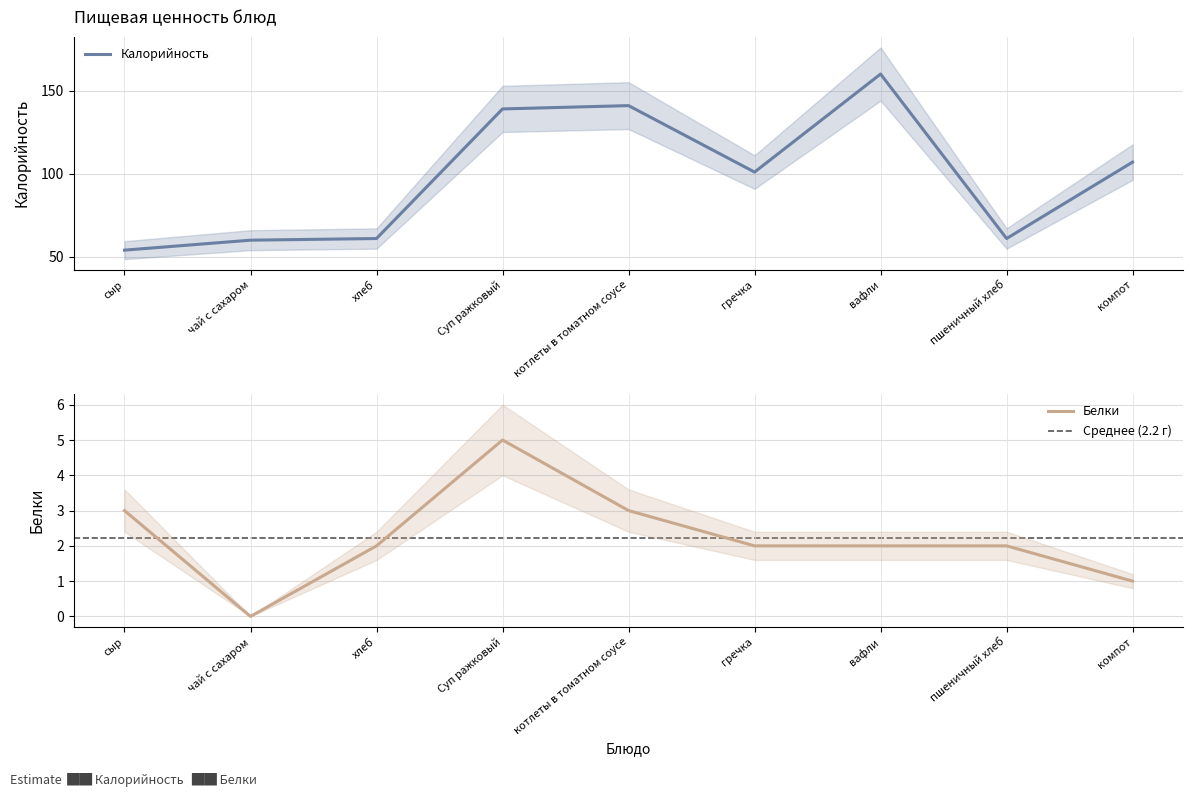

True or false: Калорийность and Белки cross at least once.

False